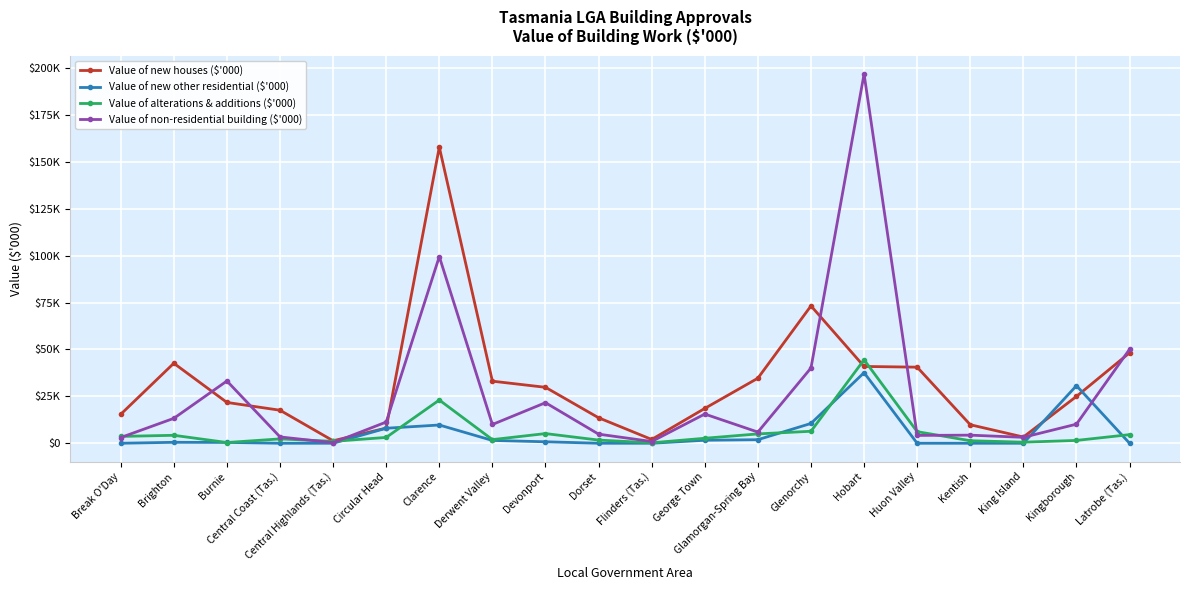

What is the difference between the highest and lowest values at Central Highlands (Tas.)?

1325.0